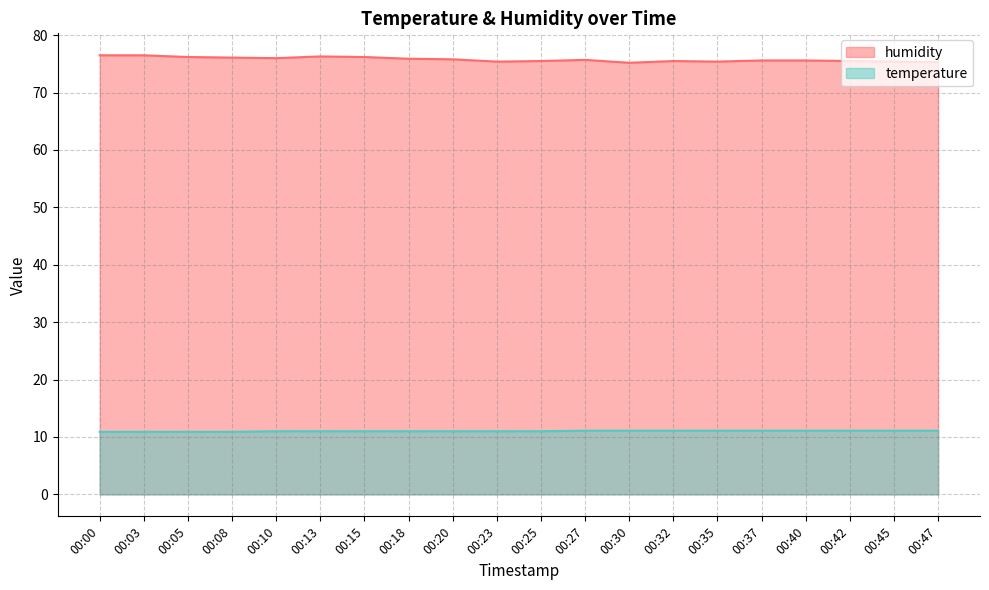

Reading left to right, list all the values displayed in this chart.

humidity: 00:00=76.5	00:03=76.5	00:05=76.2	00:08=76.1	00:10=76.0	00:13=76.3	00:15=76.2	00:18=75.9	00:20=75.8	00:23=75.4	00:25=75.5	00:27=75.7	00:30=75.2	00:32=75.5	00:35=75.4	00:37=75.6	00:40=75.6	00:42=75.5	00:45=75.4	00:47=75.3
temperature: 00:00=10.9	00:03=10.9	00:05=10.9	00:08=10.9	00:10=11.0	00:13=11.0	00:15=11.0	00:18=11.0	00:20=11.0	00:23=11.0	00:25=11.0	00:27=11.1	00:30=11.1	00:32=11.1	00:35=11.1	00:37=11.1	00:40=11.1	00:42=11.1	00:45=11.1	00:47=11.1